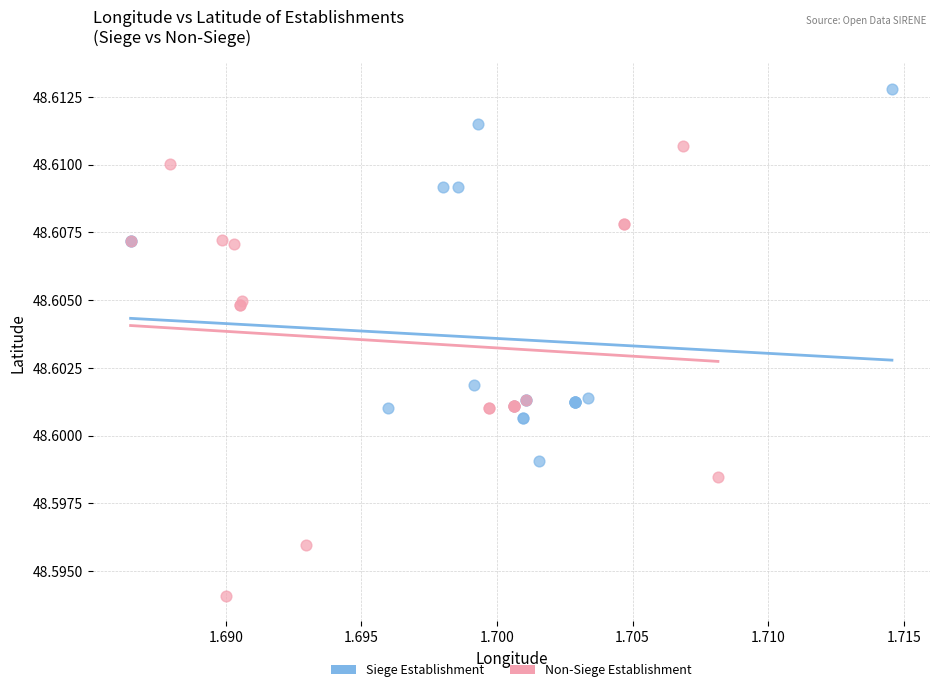

Which series reaches the maximum Y coordinate?

Siege Establishment